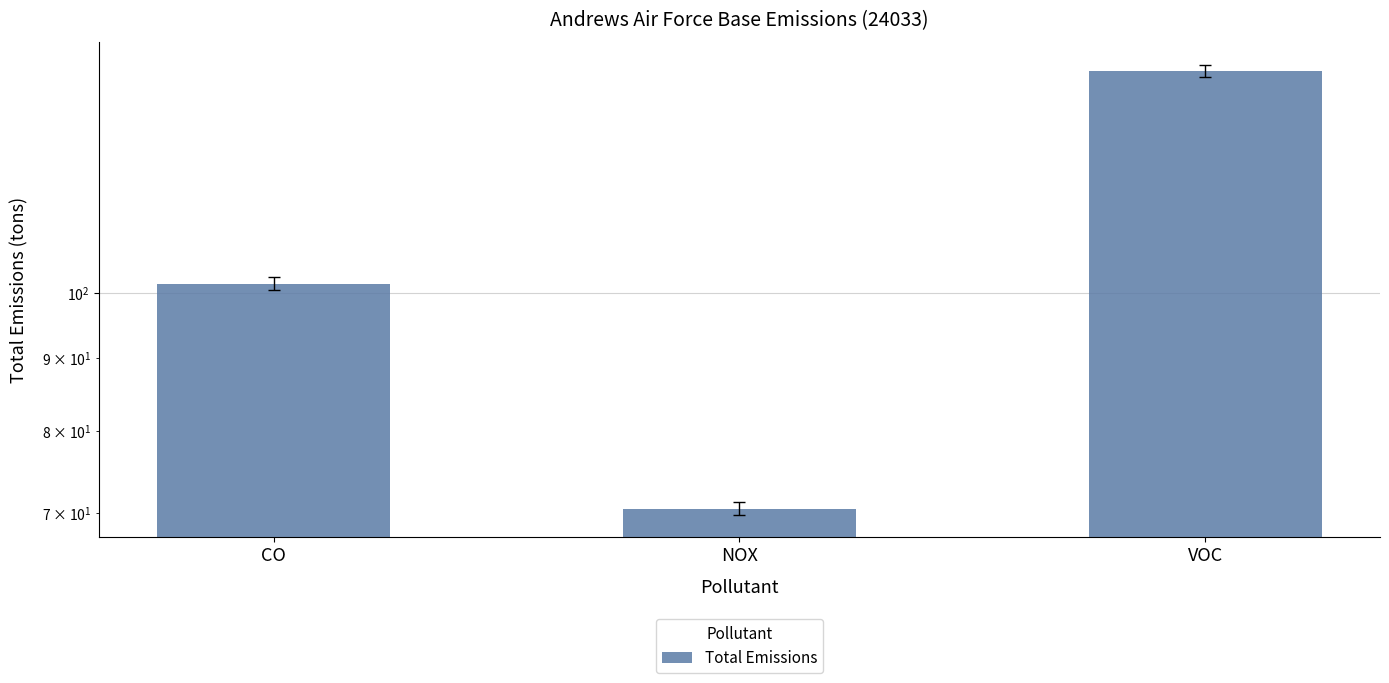

How many series are shown in this chart?

1